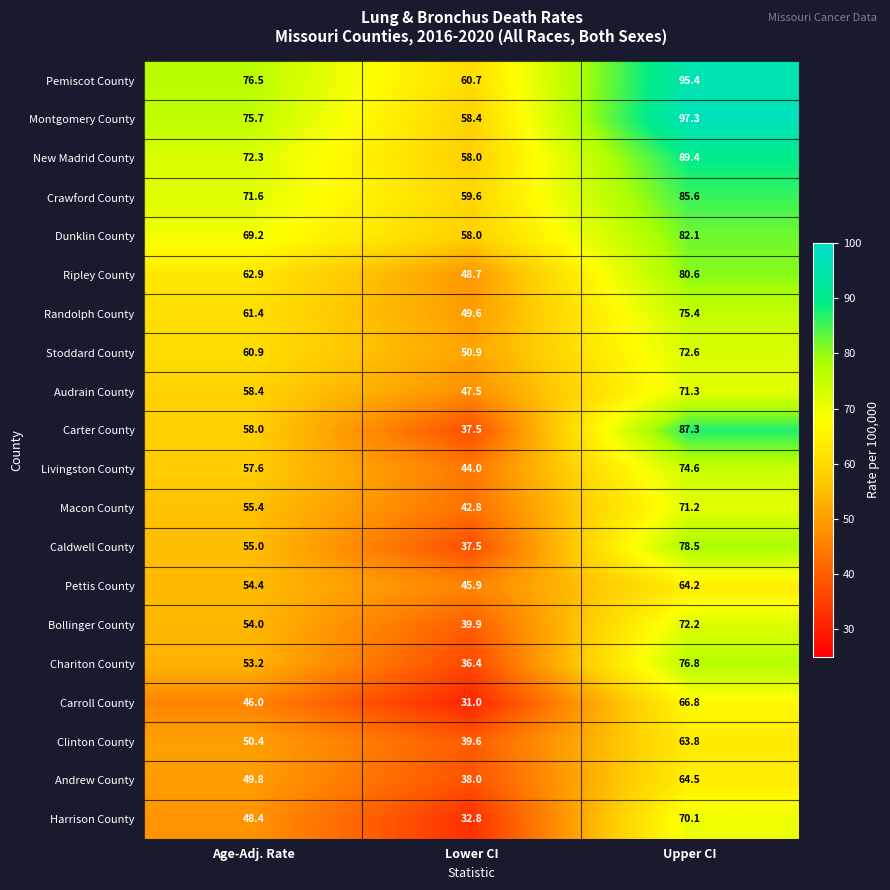

What is the difference between the maximum and minimum values in the Randolph County series?

25.8